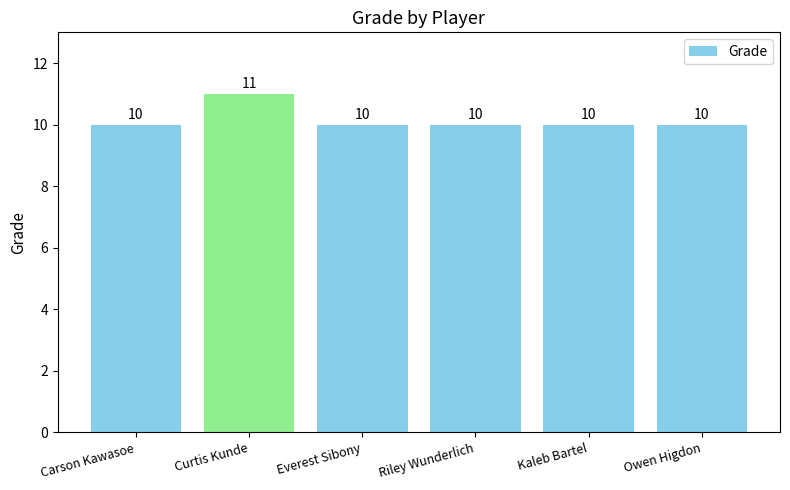

The value at Riley Wunderlich is 16. True or false?

False